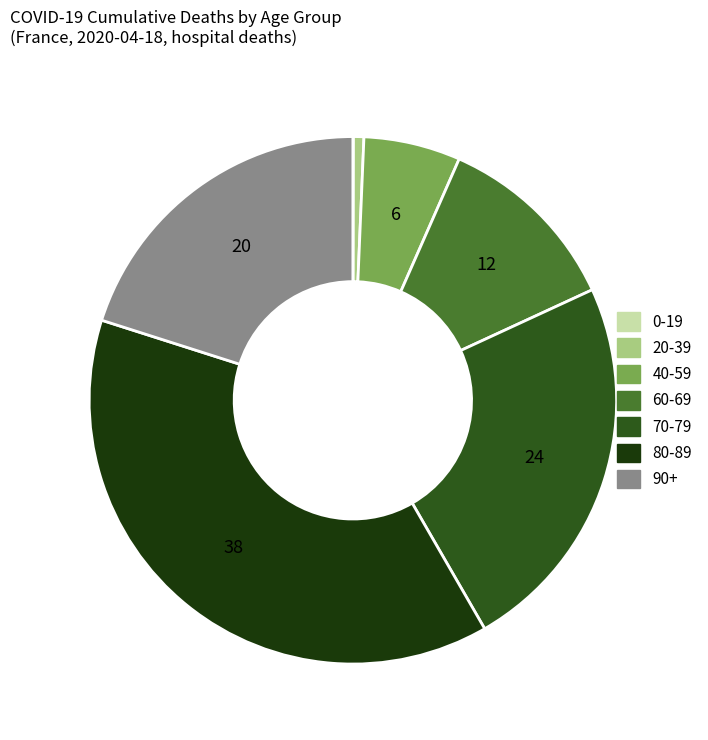

Is there any slice that represents more than half of the pie?

No